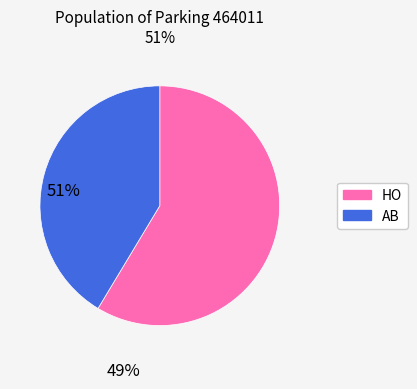

Between AB and HO, which is larger?

HO